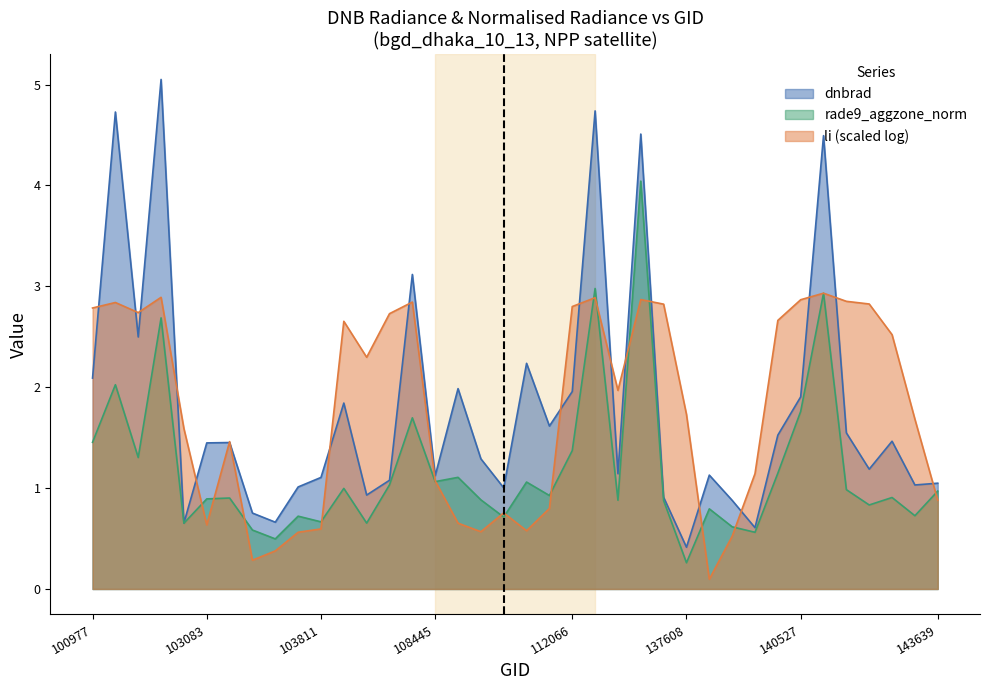

What is the difference between the second highest and minimum values in the rade9_aggzone_norm series?

2.7